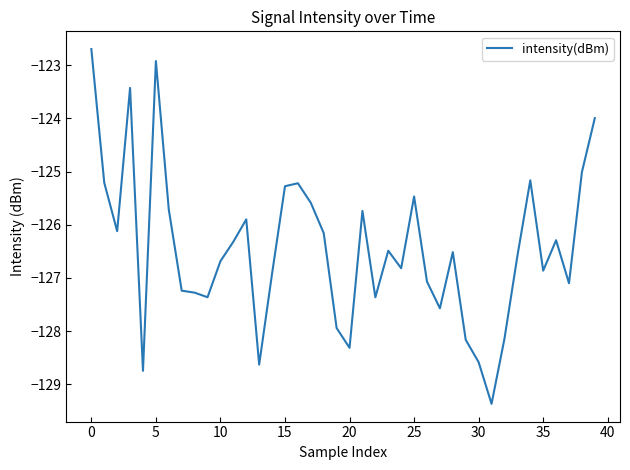

What is the greatest value displayed?

-122.7